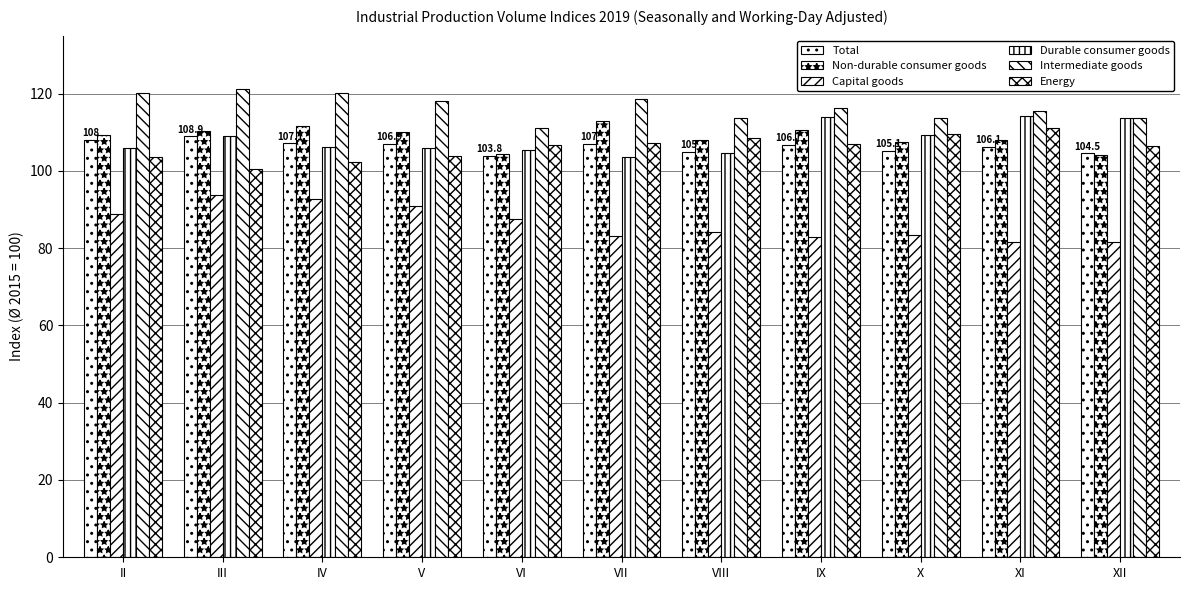

What is the difference between the second highest and second lowest values in the Total series?

3.5